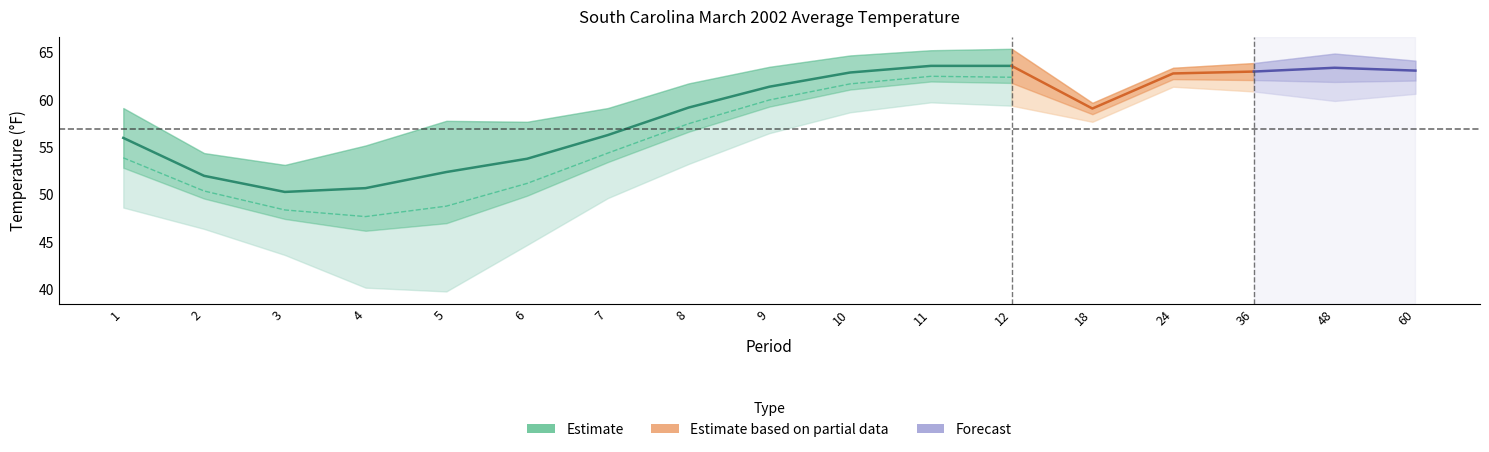

What value does the 1901-2000 Mean series have at 3?

48.4